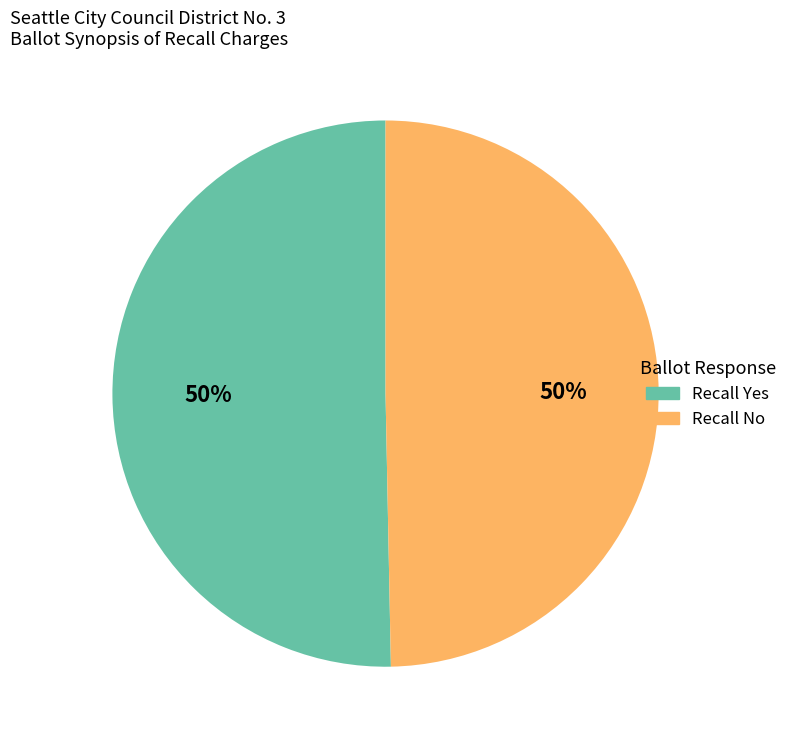

True or false: Recall No accounts for 50% of the total.

True